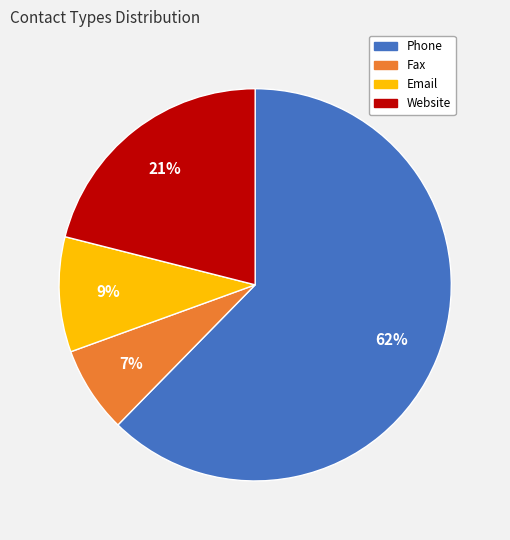

Is the sum of Website and Fax greater than half?

No